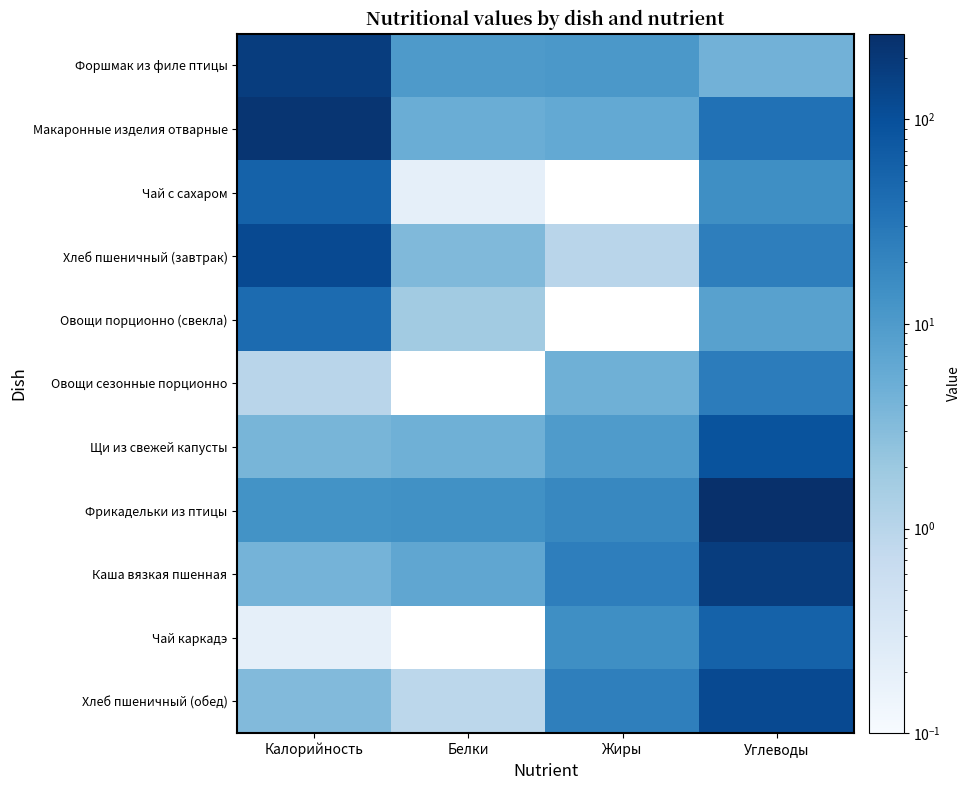

Rank the series by their maximum value, from lowest to highest.

Овощи сезонные порционно, Овощи порционно (свекла), Чай с сахаром, Чай каркадэ, Щи из свежей капусты, Хлеб пшеничный (обед), Хлеб пшеничный (завтрак), Форшмак из филе птицы, Каша вязкая пшенная, Макаронные изделия отварные, Фрикадельки из птицы